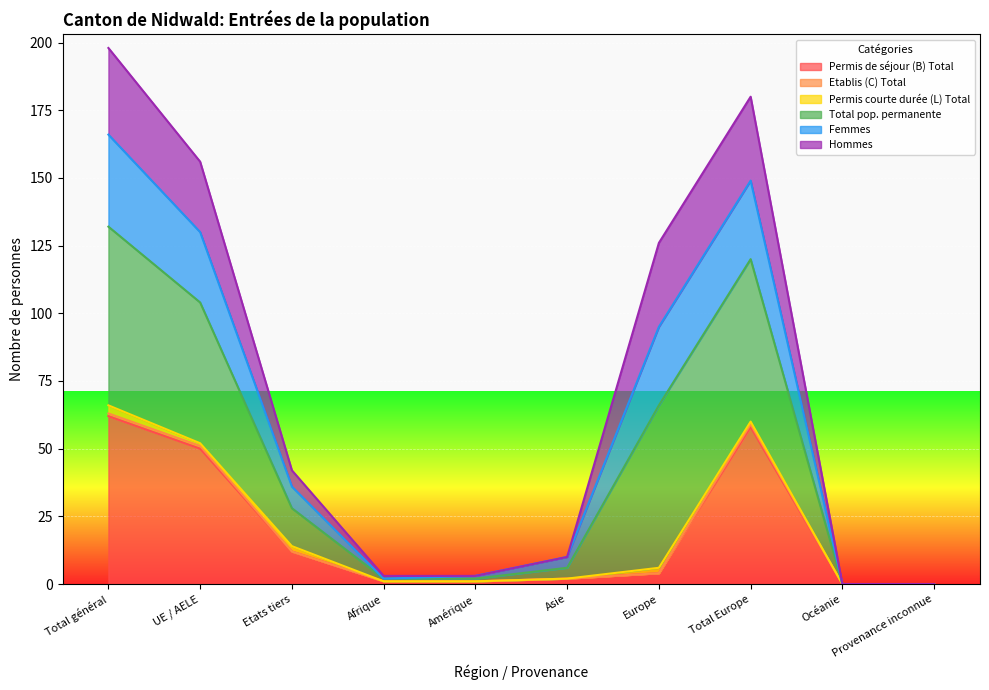

What is the greatest value displayed?

198